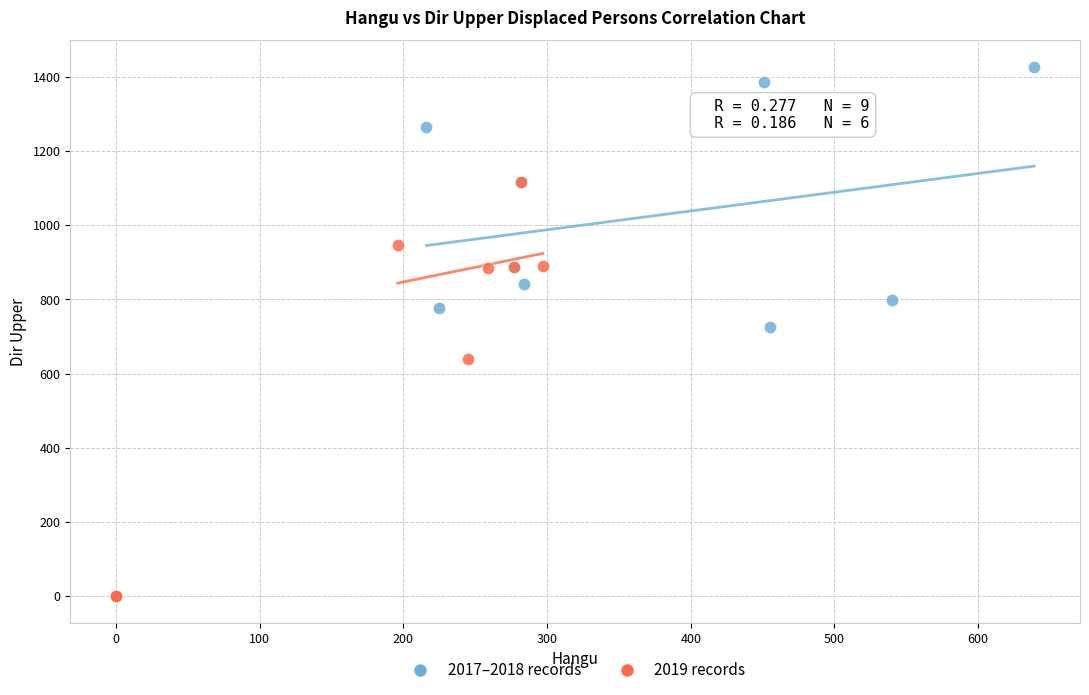

What are all the series names shown in the legend?

2017–2018 records, 2019 records